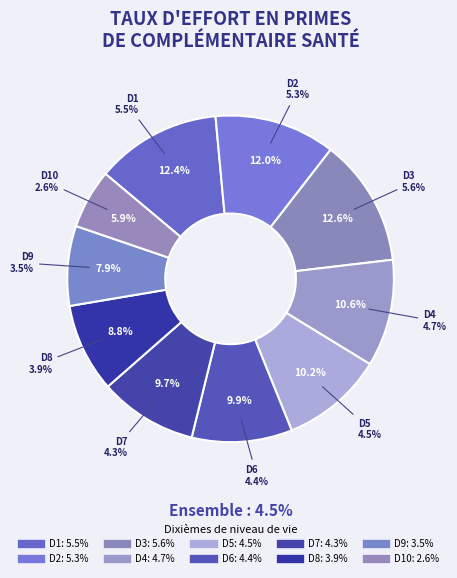

Combined, do D4 and D7 account for over 50%?

No